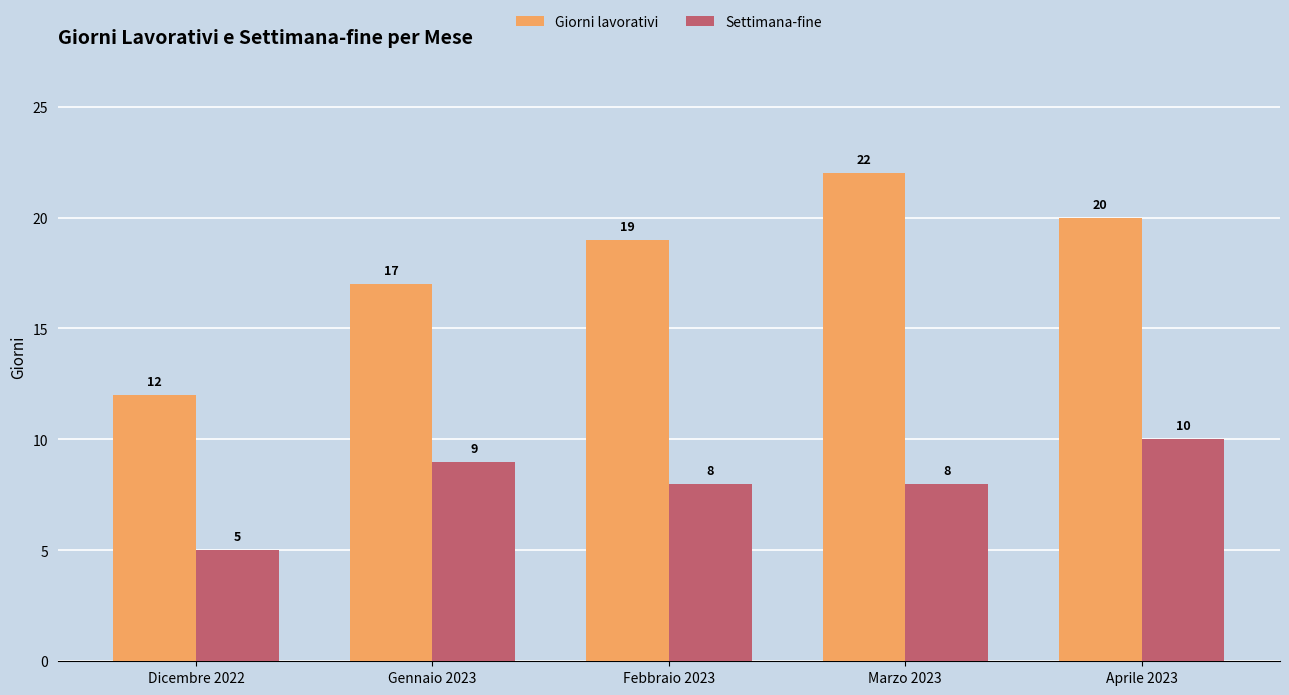

Which label corresponds to the largest value in the chart?

Marzo 2023